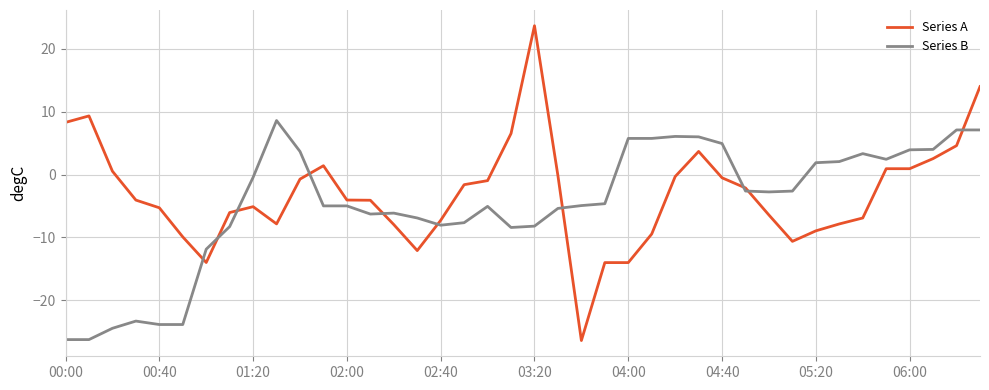

Rank the series by their maximum value, from highest to lowest.

Series A, Series B